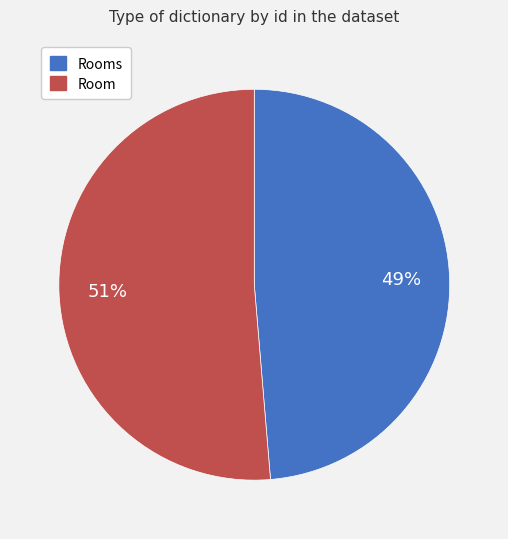

Between Room and Rooms, which is larger?

Room